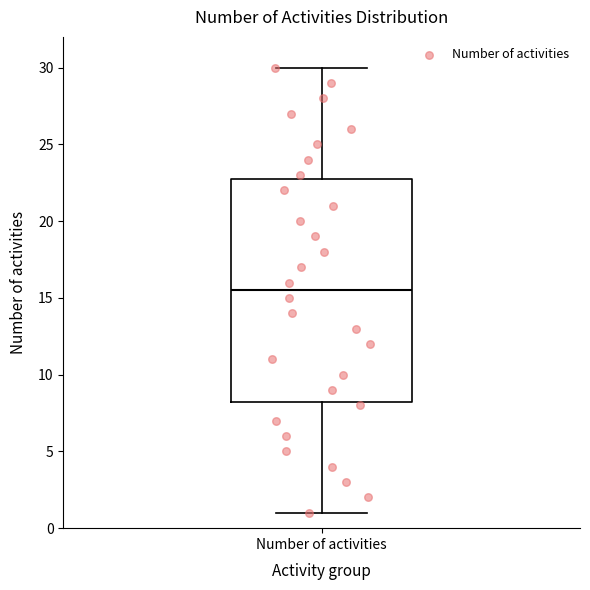

Where is the upper edge of the box for Number of activities on the y-axis? The values are not printed on the chart, so give them approximately, as read against the axis.

23.0